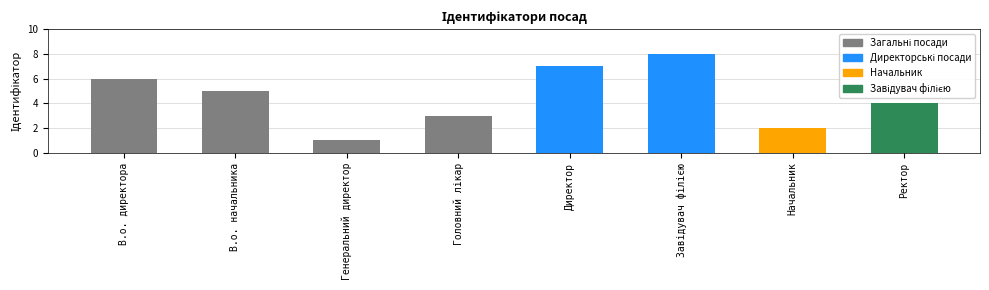

Which label corresponds to the smallest value in the chart?

Генеральний директор